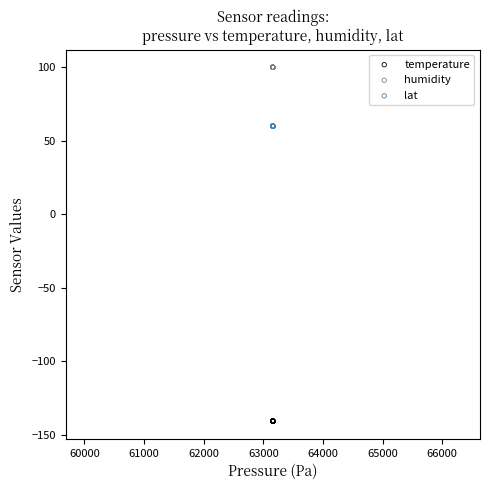

Which series reaches the minimum Y coordinate?

temperature